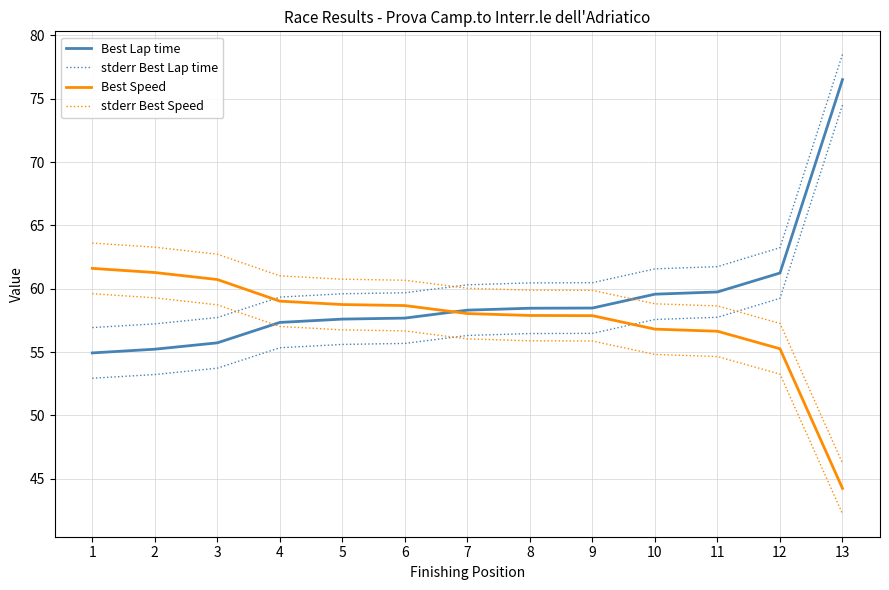

At which category is the sum across all series the highest?

13